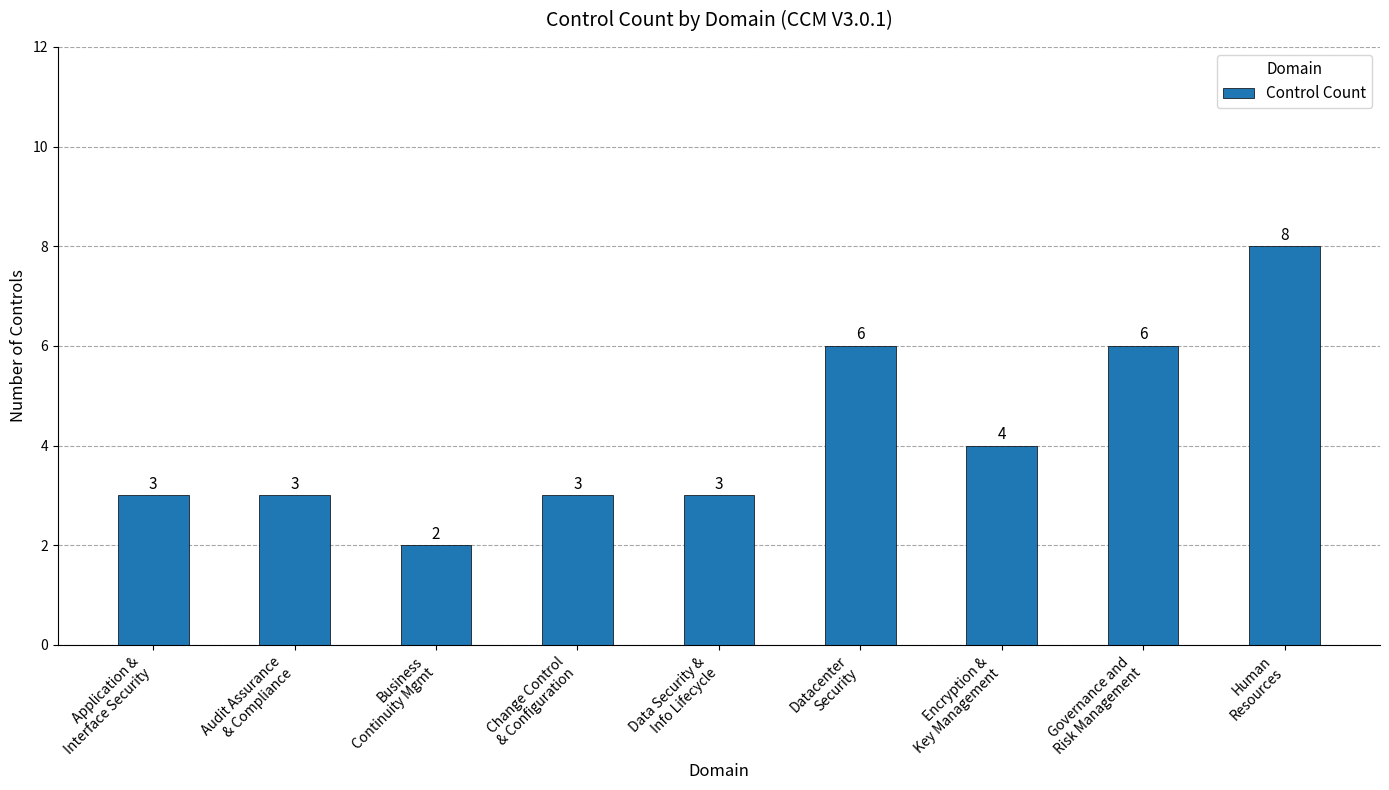

The chart shows a value of 3 at Audit Assurance
& Compliance. True or false?

True